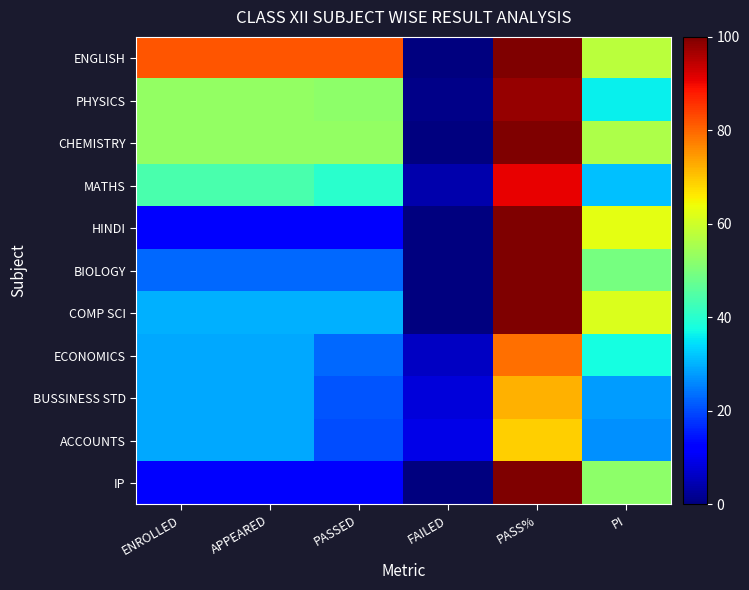

Reading right to left, what are all the values shown in this chart?

ENGLISH: PI=57.8	PASS%=100.0	FAILED=0.0	PASSED=82.0	APPEARED=82.0	ENROLLED=82.0
PHYSICS: PI=36.1	PASS%=98.0	FAILED=1.0	PASSED=52.0	APPEARED=53.0	ENROLLED=53.0
CHEMISTRY: PI=56.1	PASS%=100.0	FAILED=0.0	PASSED=53.0	APPEARED=53.0	ENROLLED=53.0
MATHS: PI=31.5	PASS%=90.9	FAILED=4.0	PASSED=40.0	APPEARED=44.0	ENROLLED=44.0
HINDI: PI=62.5	PASS%=100.0	FAILED=0.0	PASSED=12.0	APPEARED=12.0	ENROLLED=12.0
BIOLOGY: PI=49.5	PASS%=100.0	FAILED=0.0	PASSED=23.0	APPEARED=23.0	ENROLLED=23.0
COMP SCI: PI=61.7	PASS%=100.0	FAILED=0.0	PASSED=30.0	APPEARED=30.0	ENROLLED=30.0
ECONOMICS: PI=37.5	PASS%=79.0	FAILED=6.0	PASSED=23.0	APPEARED=29.0	ENROLLED=29.0
BUSSINESS STD: PI=28.0	PASS%=72.0	FAILED=8.0	PASSED=21.0	APPEARED=29.0	ENROLLED=29.0
ACCOUNTS: PI=26.7	PASS%=69.0	FAILED=9.0	PASSED=20.0	APPEARED=29.0	ENROLLED=29.0
IP: PI=52.1	PASS%=100.0	FAILED=0.0	PASSED=12.0	APPEARED=12.0	ENROLLED=12.0